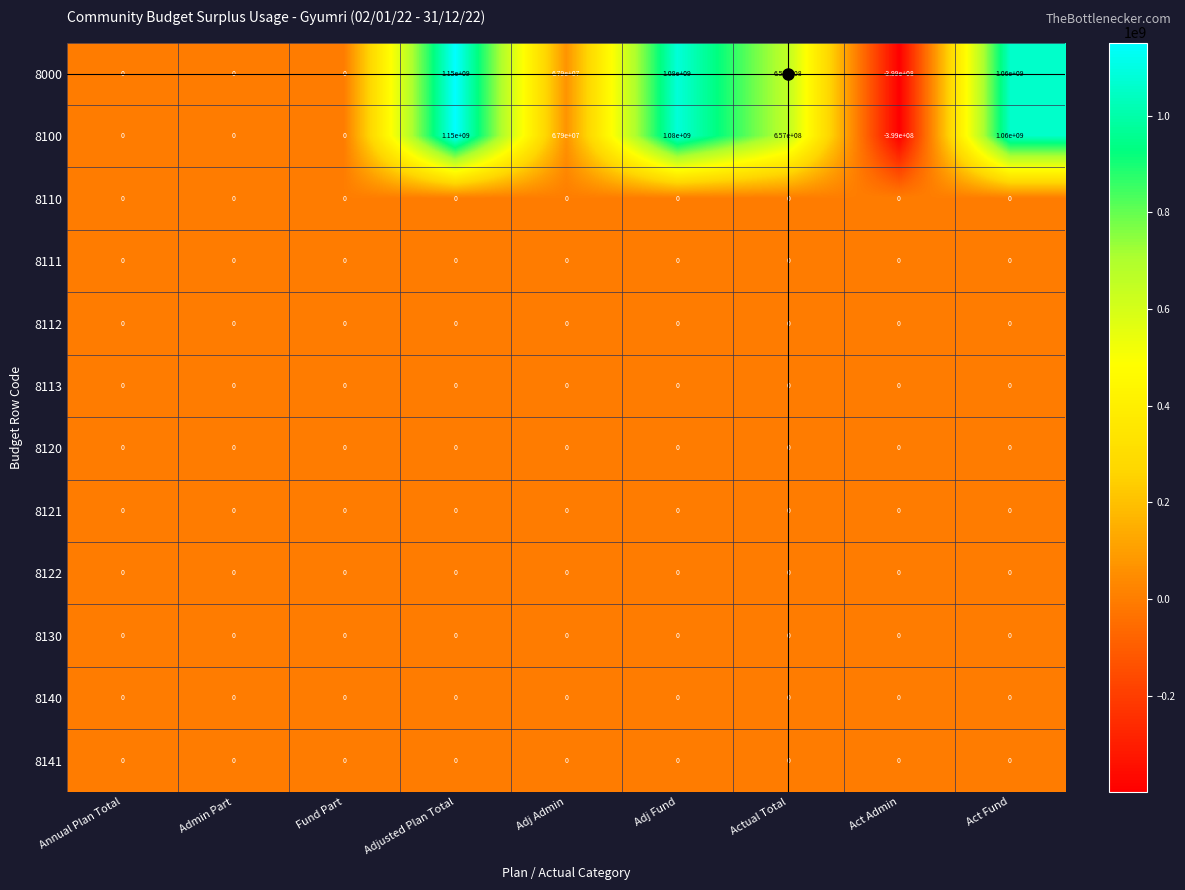

At which category is the sum across all series the highest?

Adjusted Plan Total